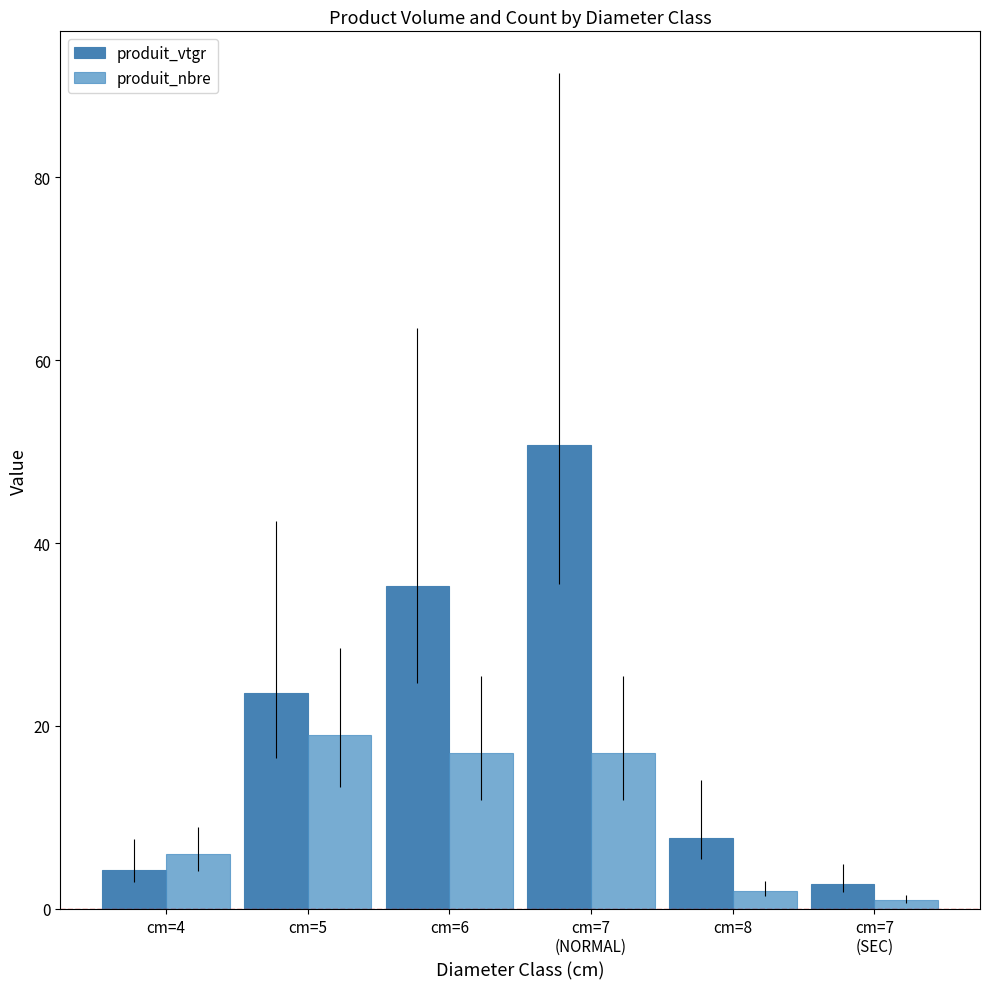

What is the label of the 1st bar from the right?

cm=7
(SEC)